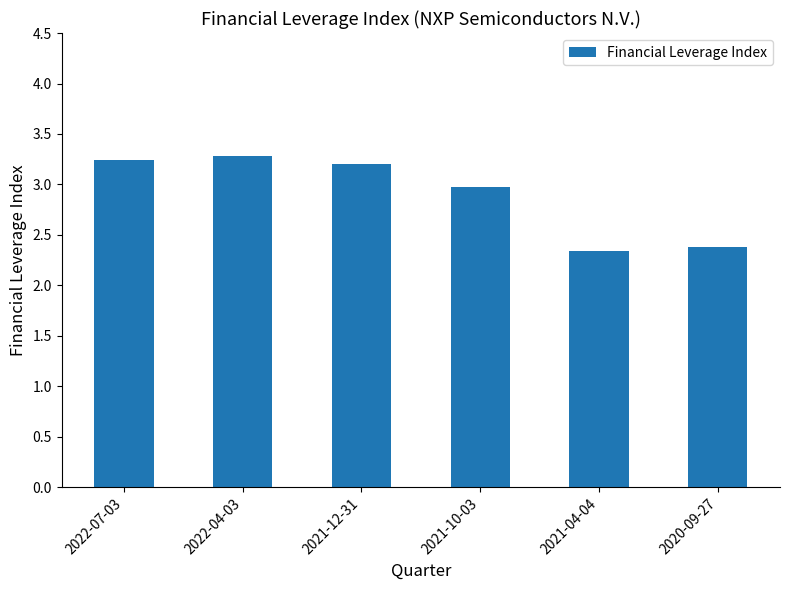

What is the value of the 5th bar from the left?

2.3